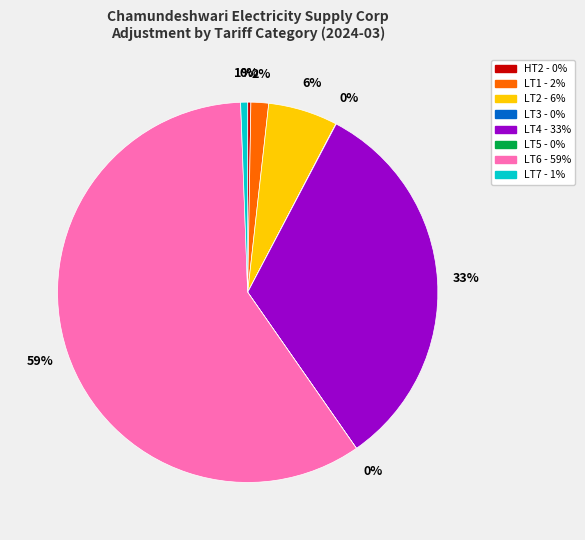

Which category has the biggest portion of the pie?

LT6